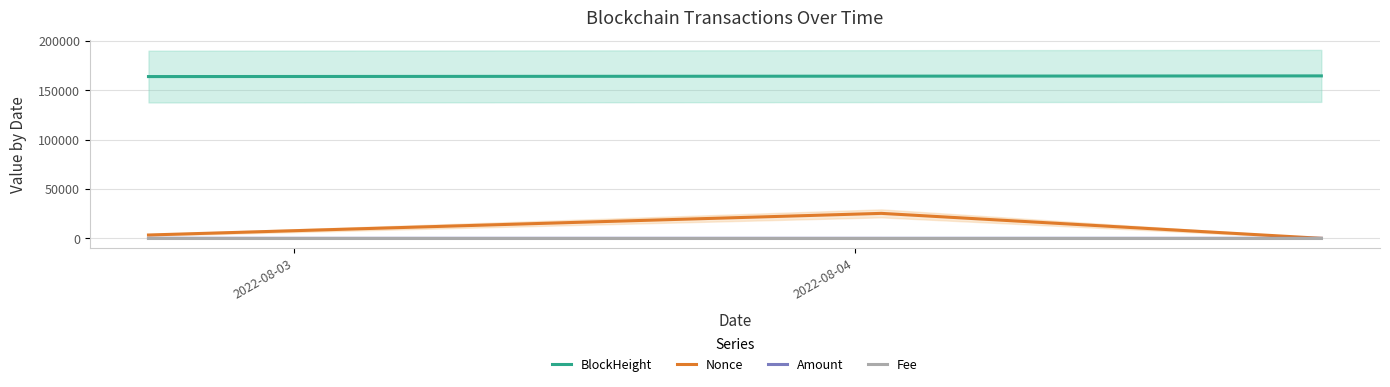

Is the value of Amount at 2 greater than the value of Fee at 2022-08-04?

No